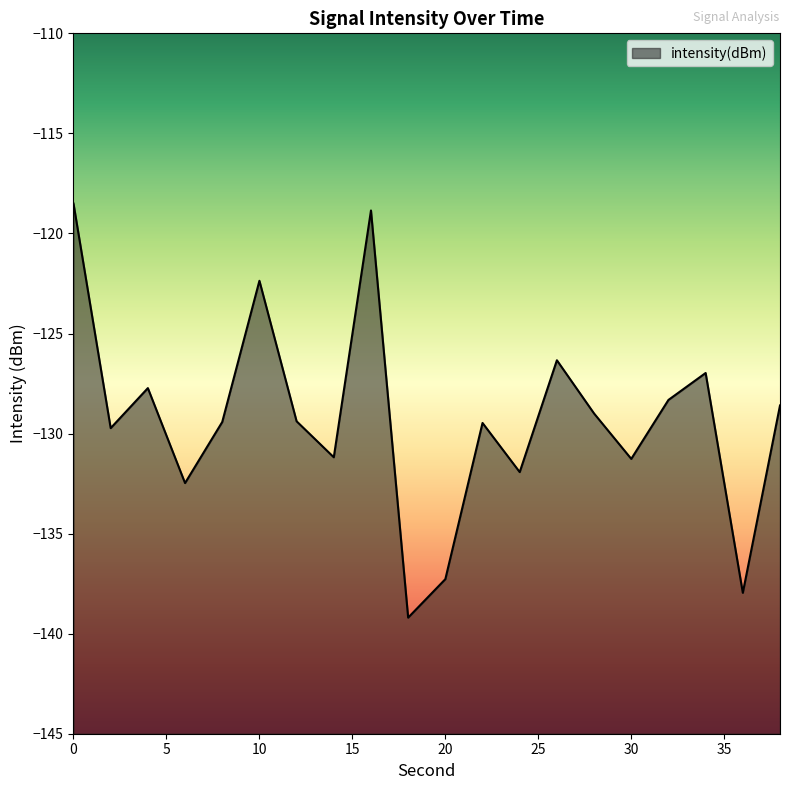

What is the value of the 10th point from the left?

-139.2